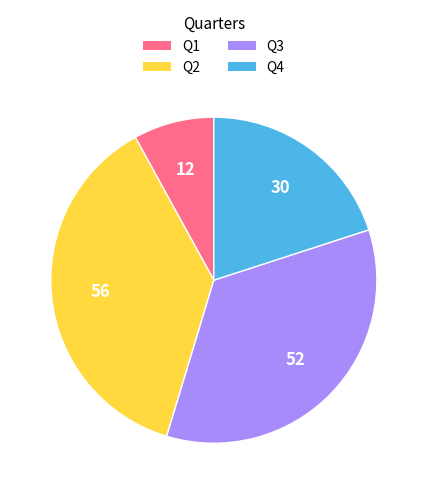

Rank the categories by value from highest to lowest.

Q2, Q3, Q4, Q1